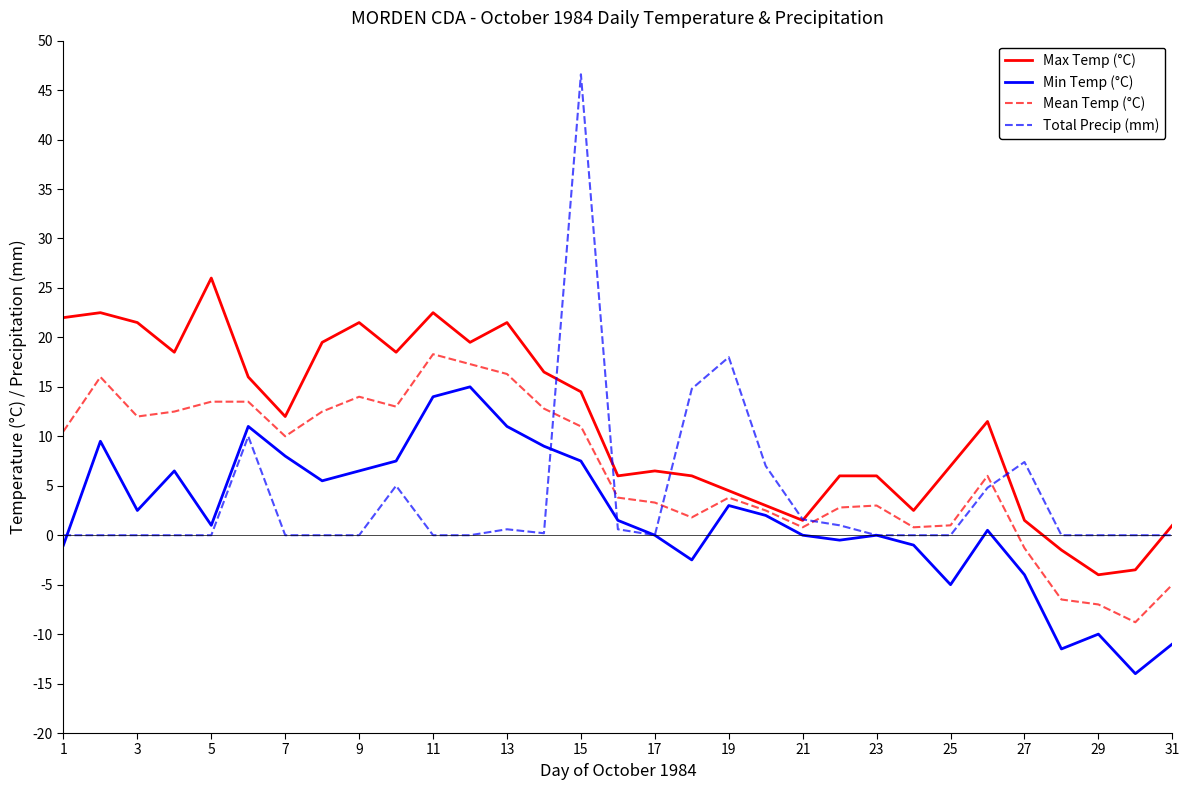

Which series has the widest spread of values?

Total Precip (mm)